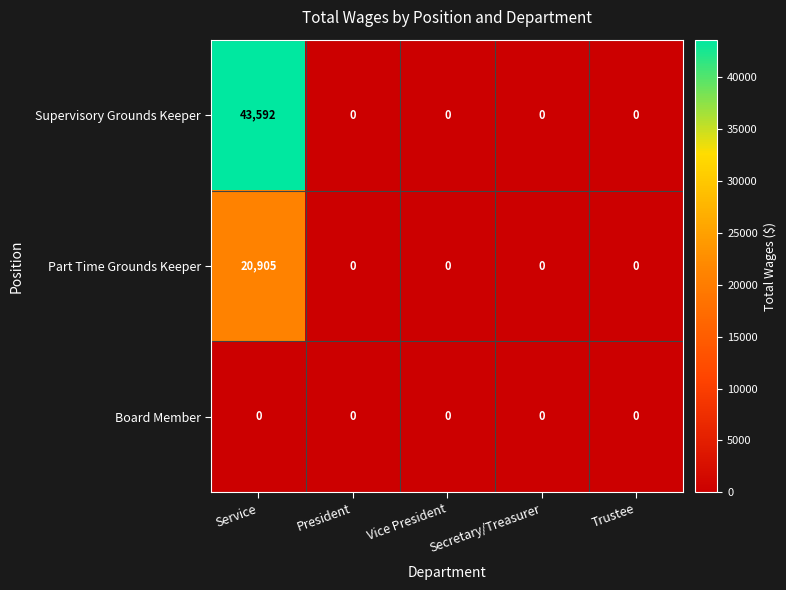

Rank the series by their average value, from lowest to highest.

Board Member, Part Time Grounds Keeper, Supervisory Grounds Keeper